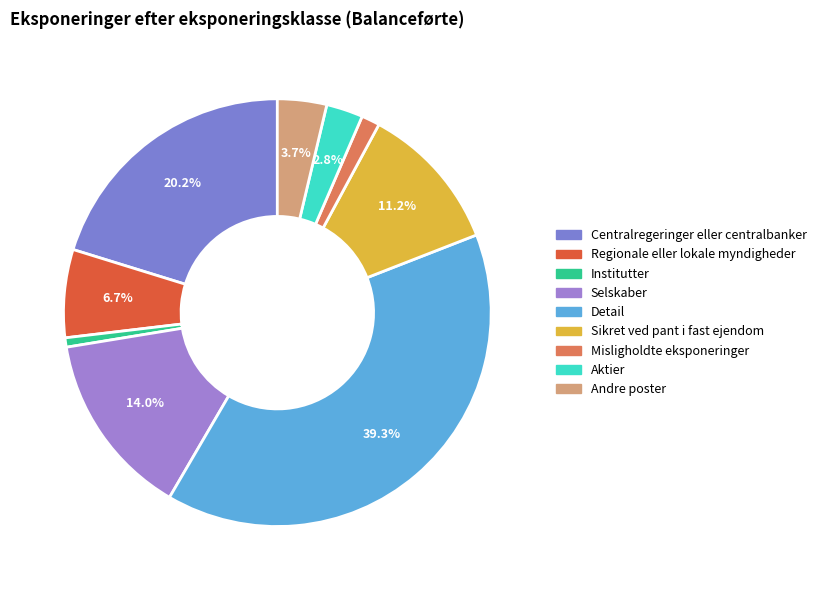

Is Centralregeringer eller centralbanker the majority of the pie?

No